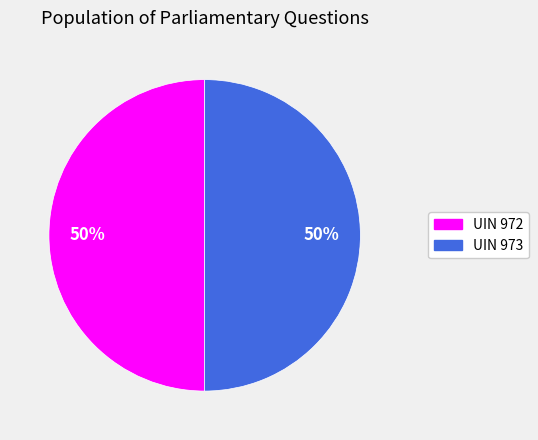

To the nearest percent, what percentage of the pie is UIN 972?

50%